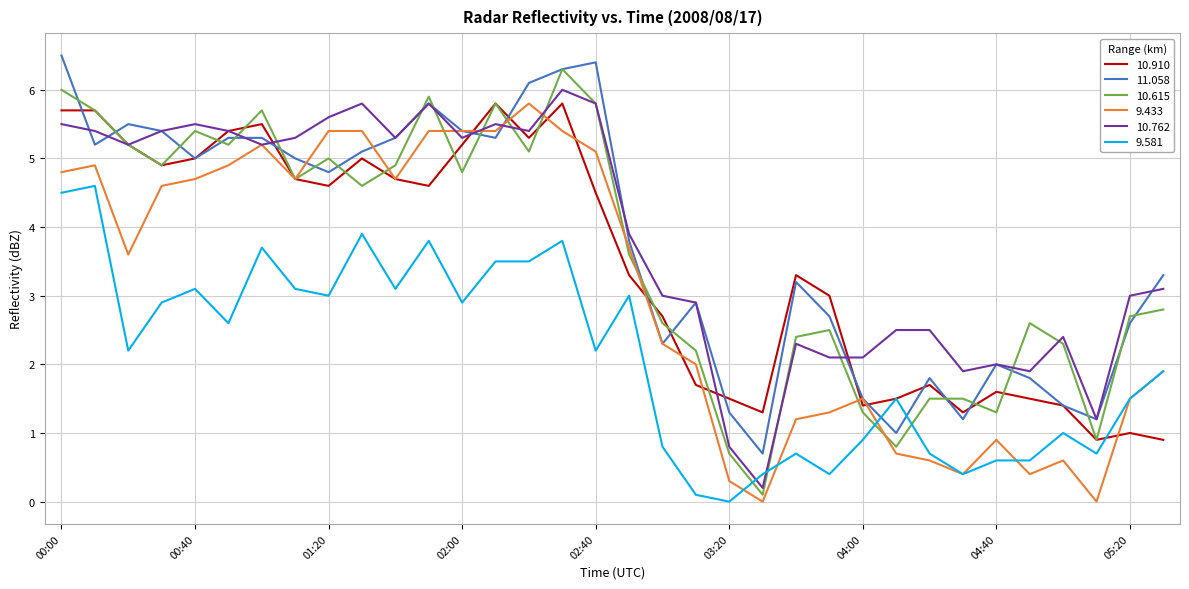

What is the lowest value of the 10.910 series?

0.9